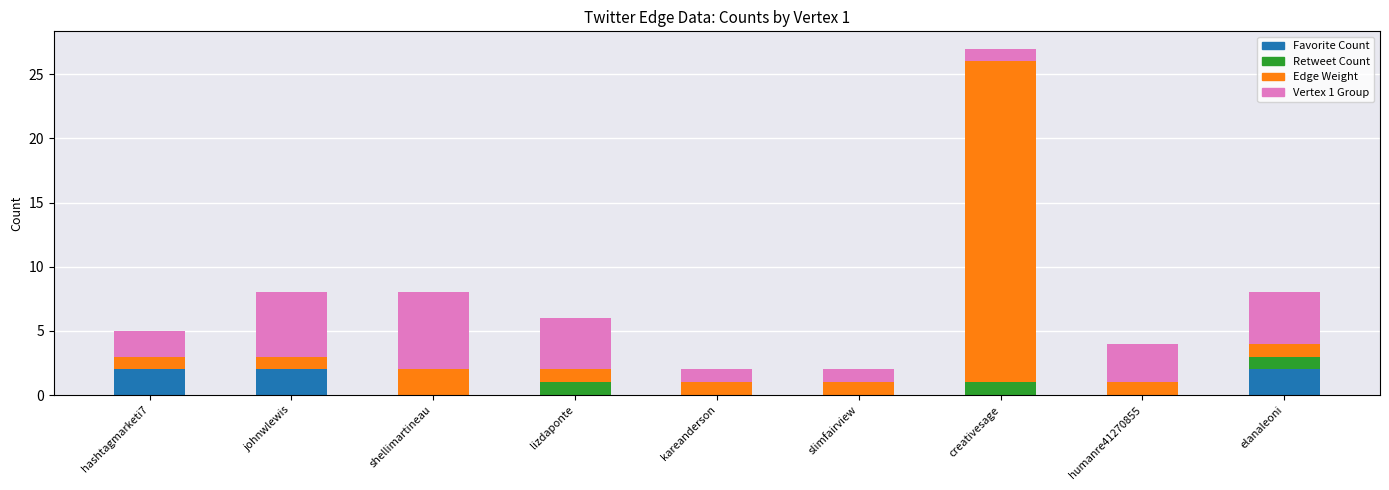

How many series are shown in this chart?

4